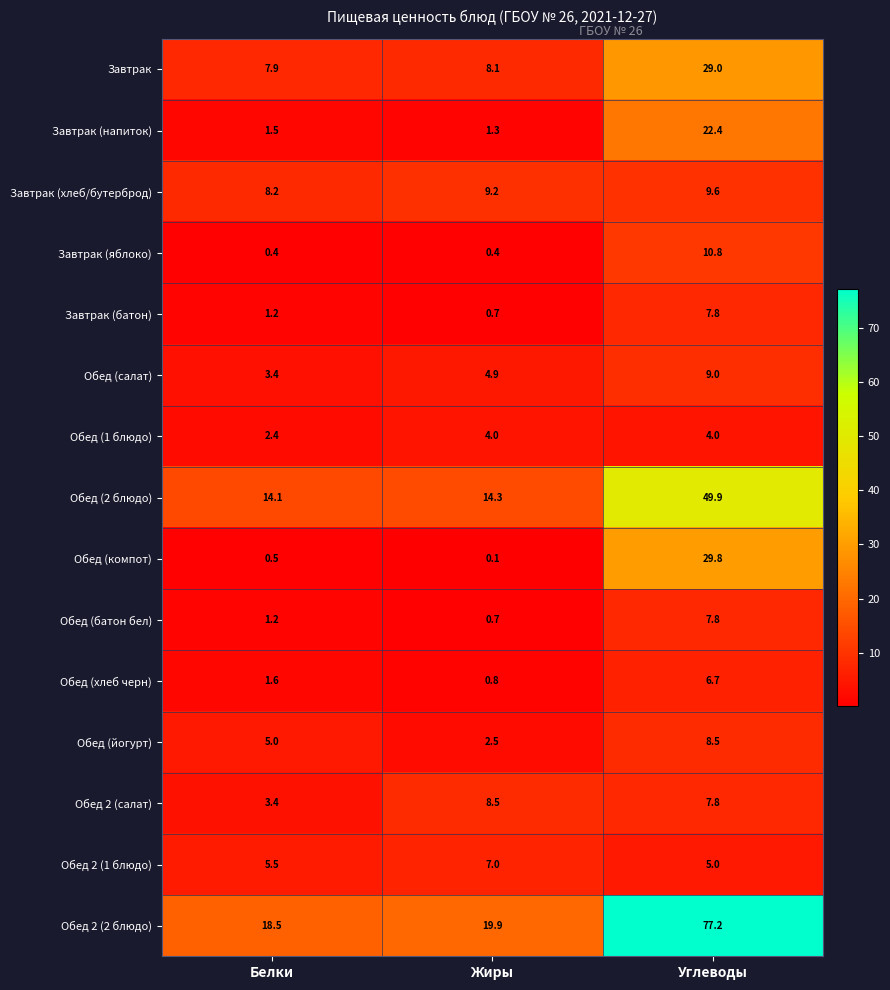

What is the difference between the Обед 2 (салат) values at Углеводы and Жиры?

0.7